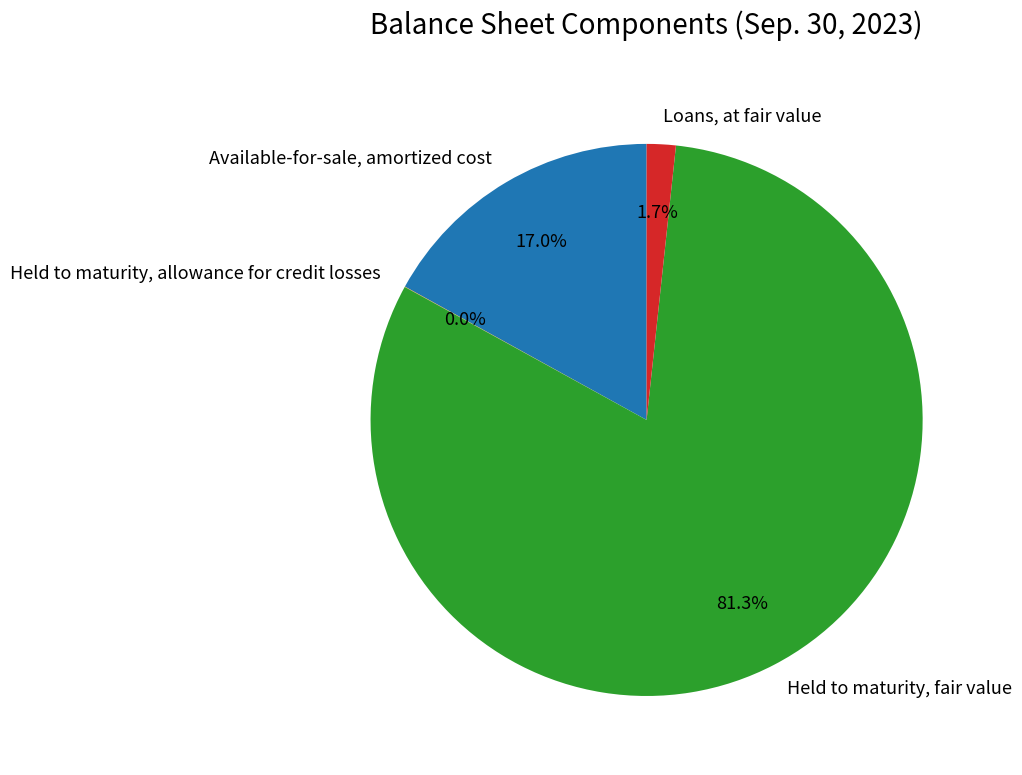

Between Loans, at fair value and Held to maturity, fair value, which is larger?

Held to maturity, fair value